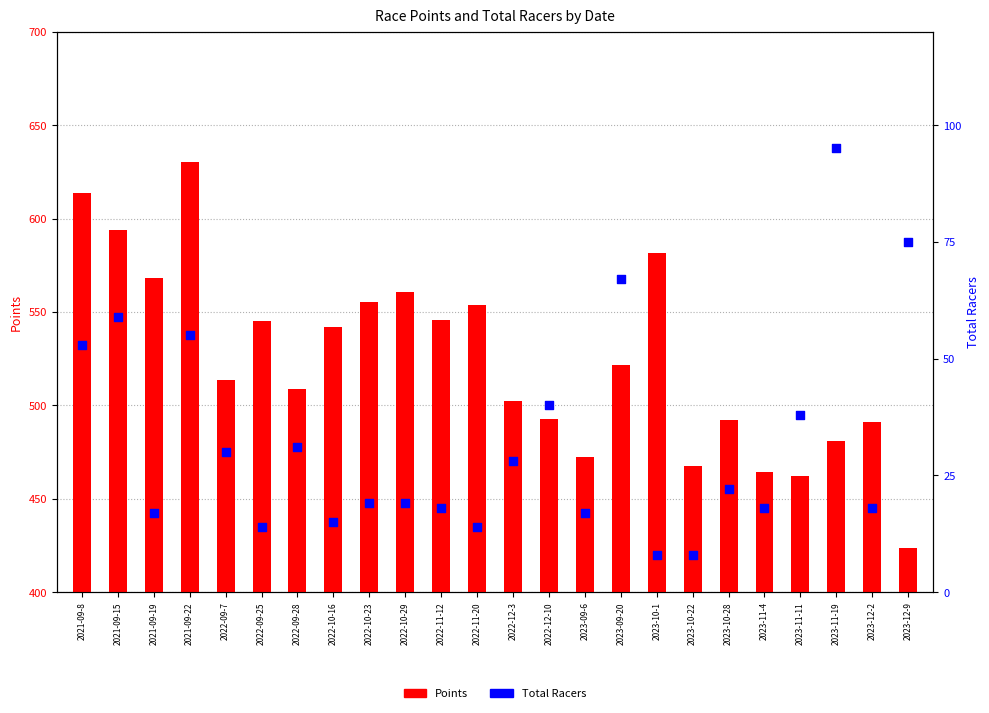

What are all the series names shown in the legend?

Points, Total Racers